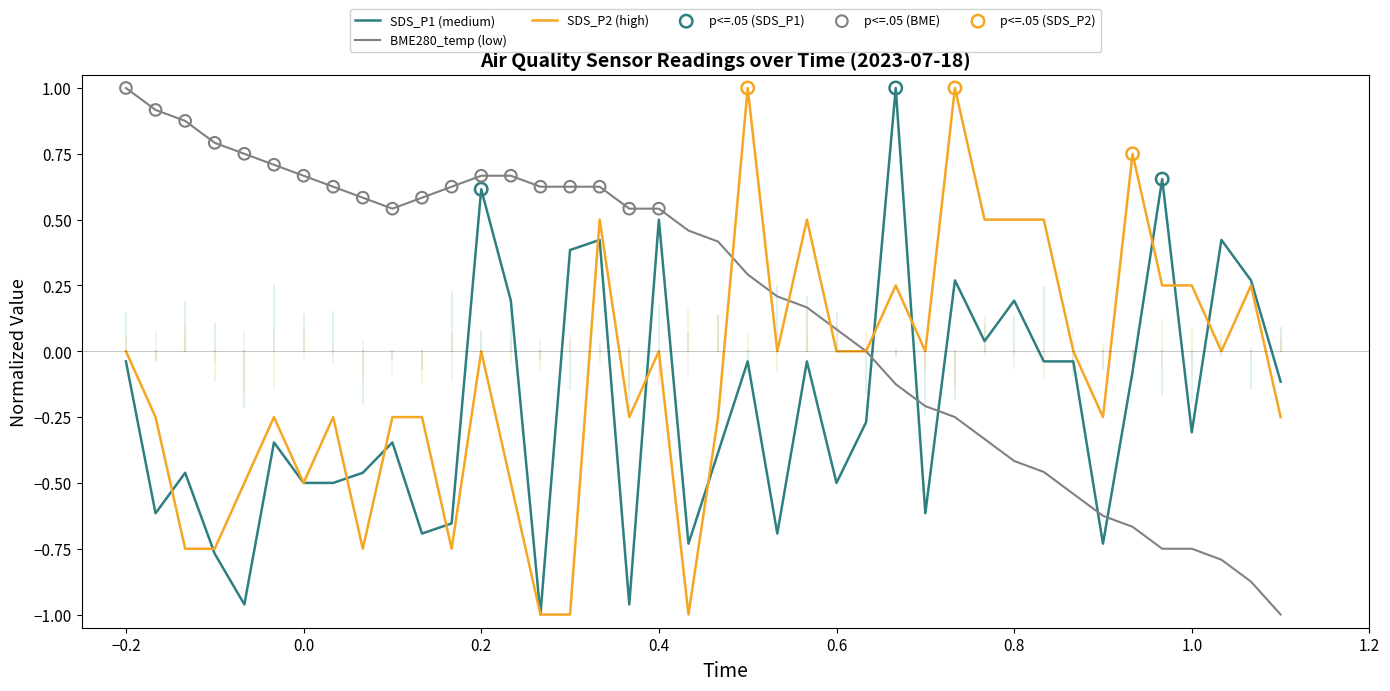

Rank the series by their average value, from lowest to highest.

SDS_P1 (medium), SDS_P2 (high), BME280_temp (low)